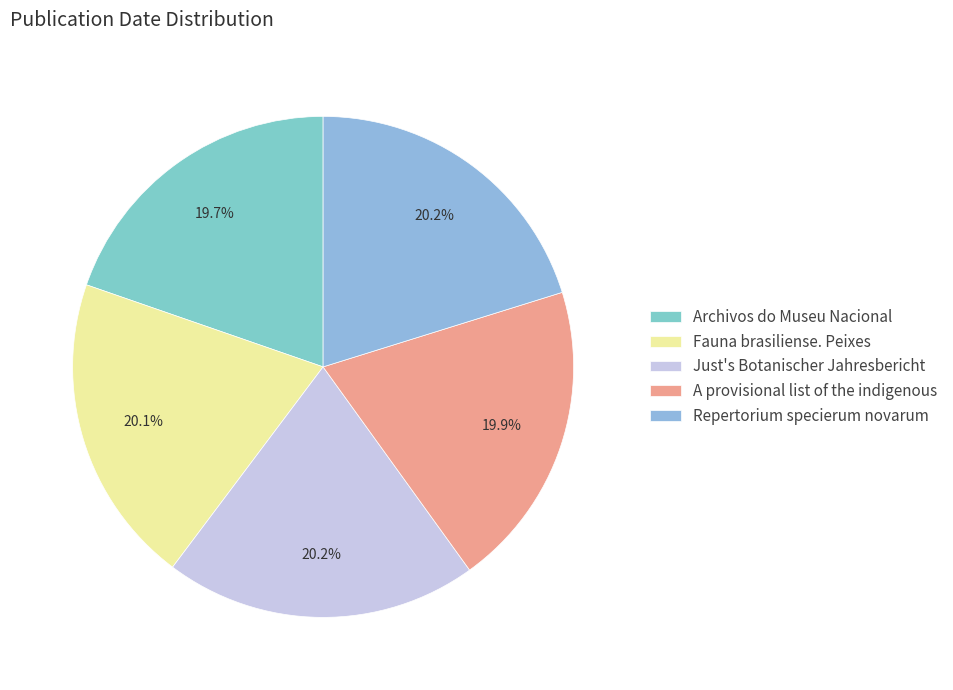

What portion of the pie excludes A provisional list of the indigenous?

80.1%